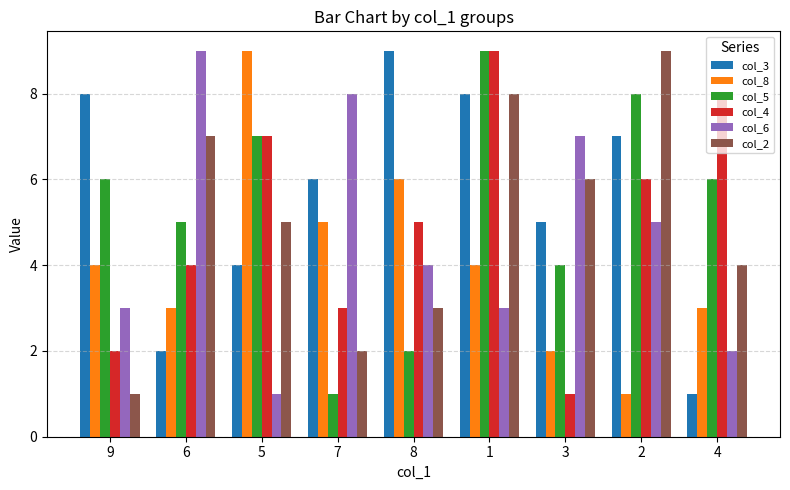

Reading left to right, extract all data points from this chart.

col_3: 8	2	4	6	9	8	5	7	1
col_8: 4	3	9	5	6	4	2	1	3
col_5: 6	5	7	1	2	9	4	8	6
col_4: 2	4	7	3	5	9	1	6	8
col_6: 3	9	1	8	4	3	7	5	2
col_2: 1	7	5	2	3	8	6	9	4